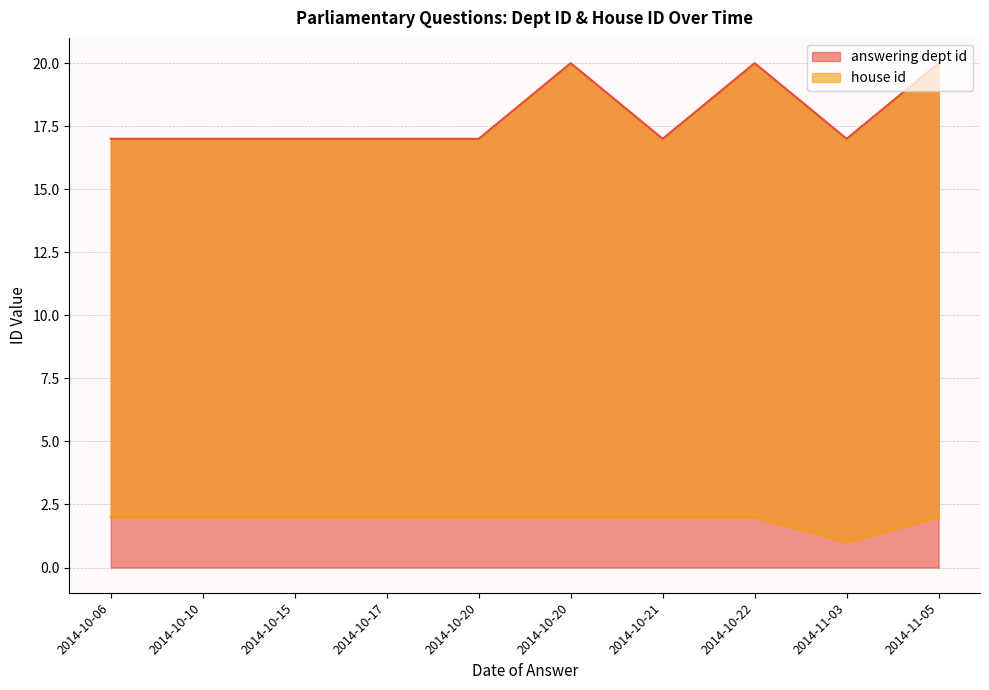

At which category is the sum across all series the highest?

2014-10-20